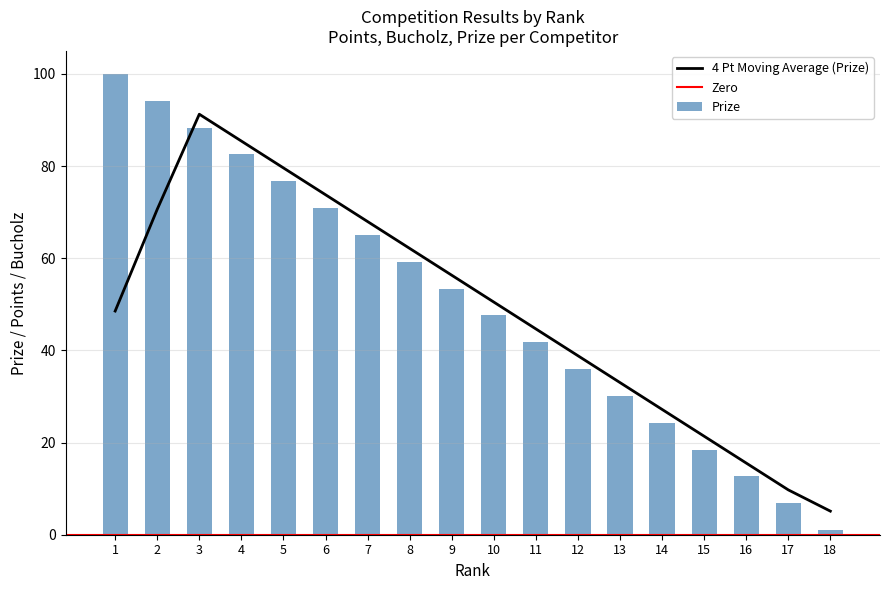

What is the value of the Prize bar at the 6th from the left?

70.9